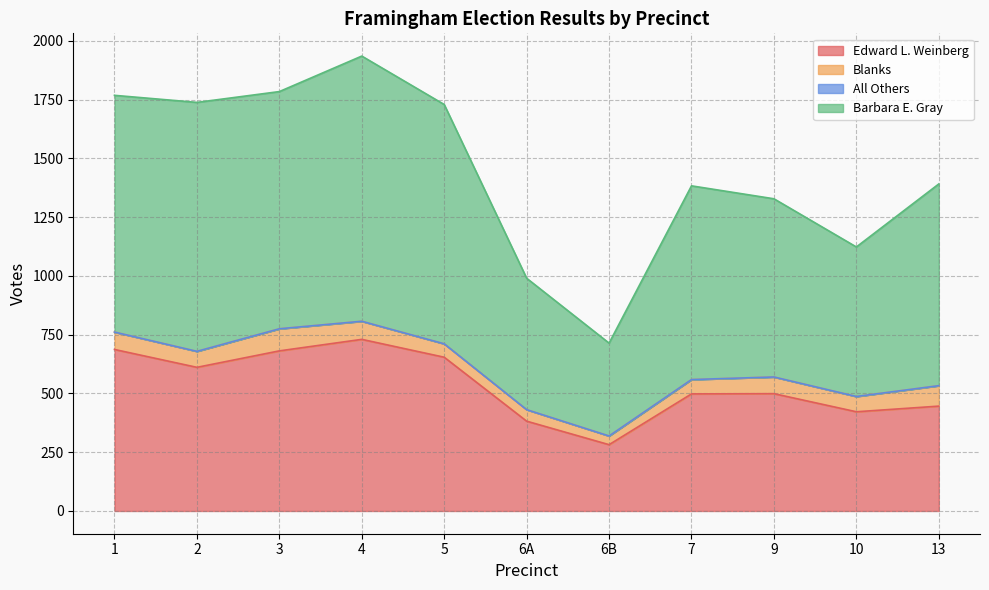

True or false: Barbara E. Gray and Edward L. Weinberg intersect in this chart.

False